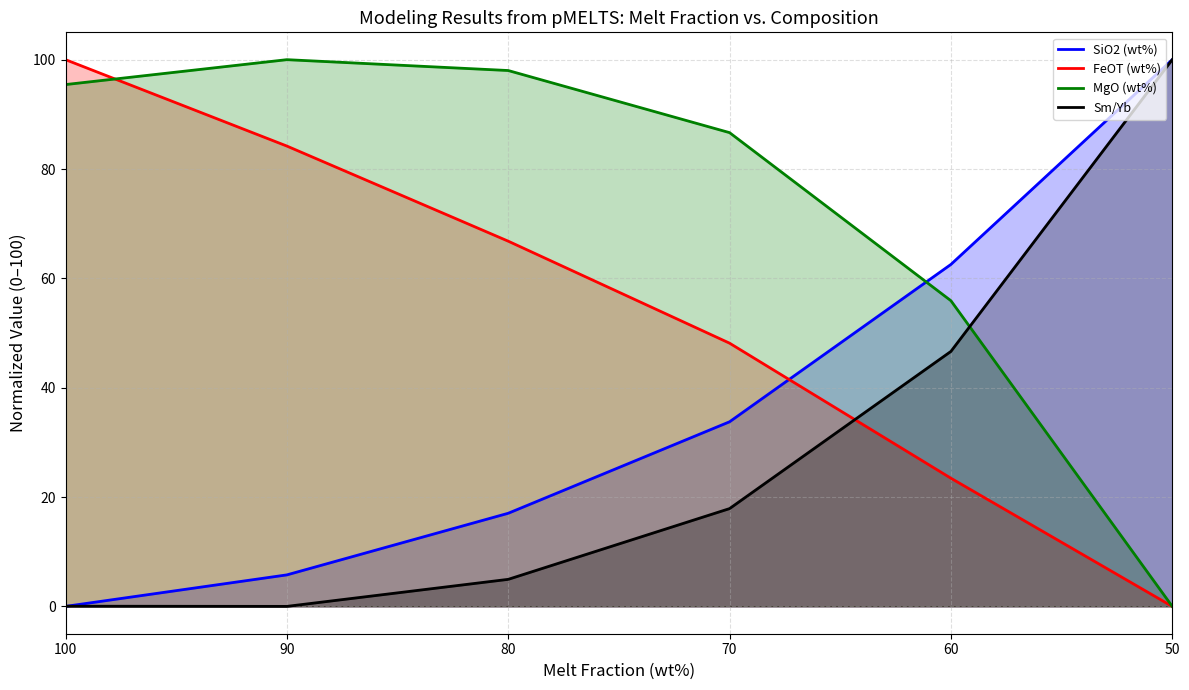

True or false: Sm/Yb has a value of 37.1 at 90.

False